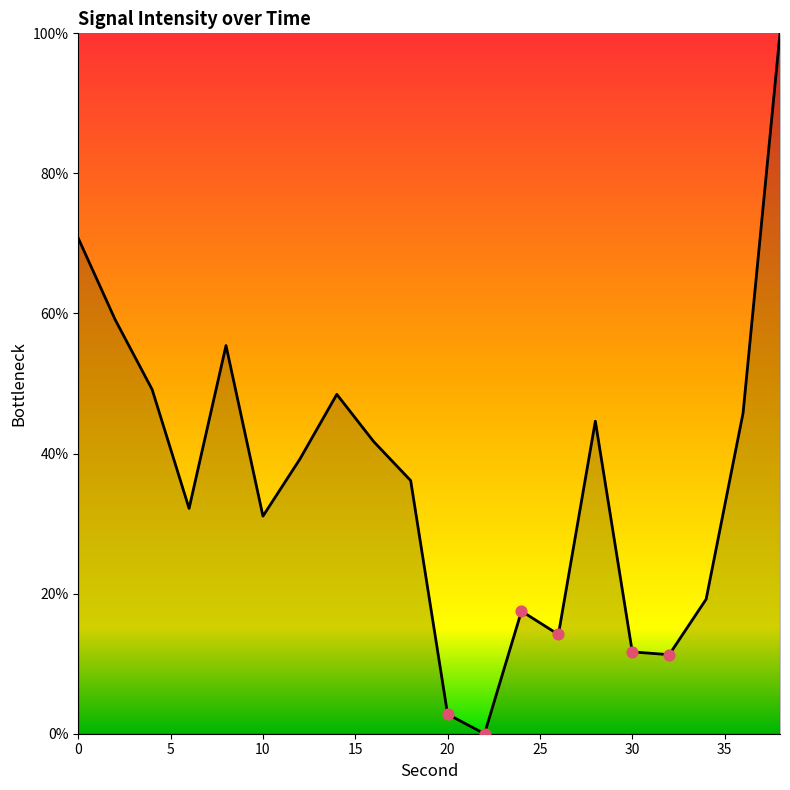

What is the maximum value shown in the chart?

100.0